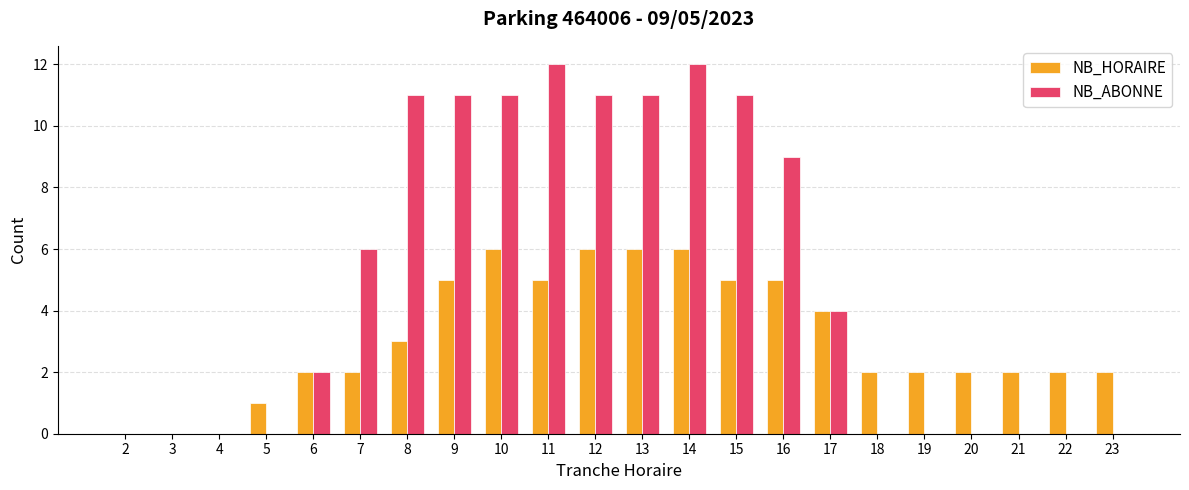

Which series changed the most between 8 and 19?

NB_ABONNE